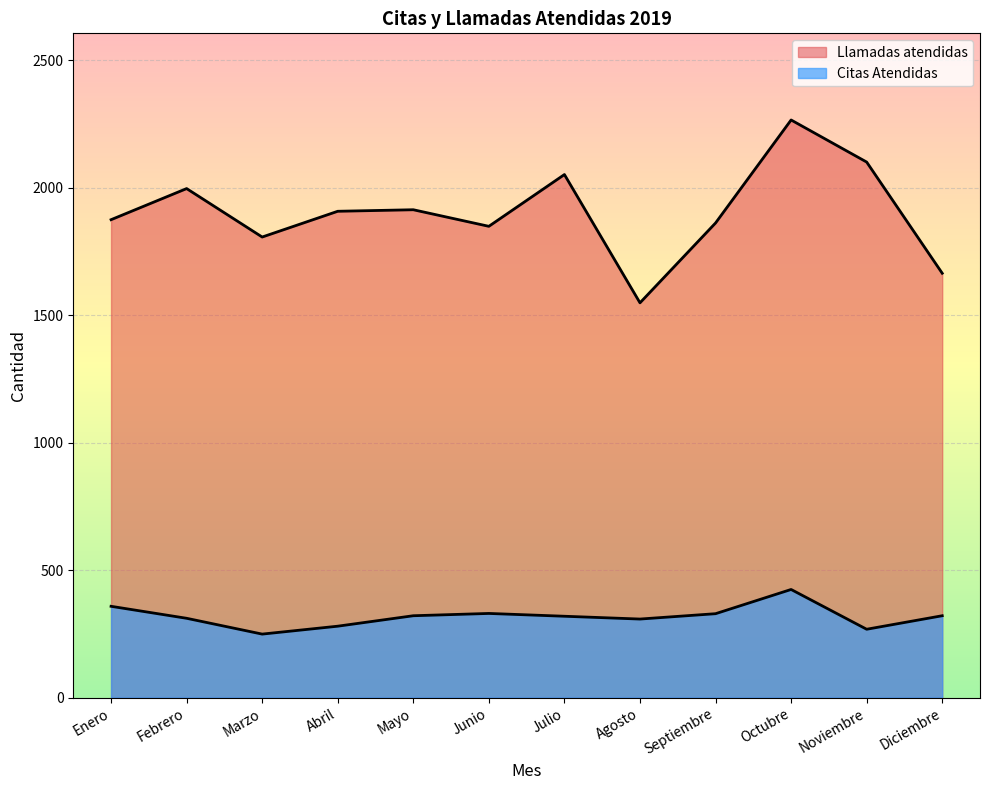

What is the sum of all Citas Atendidas values?

3818